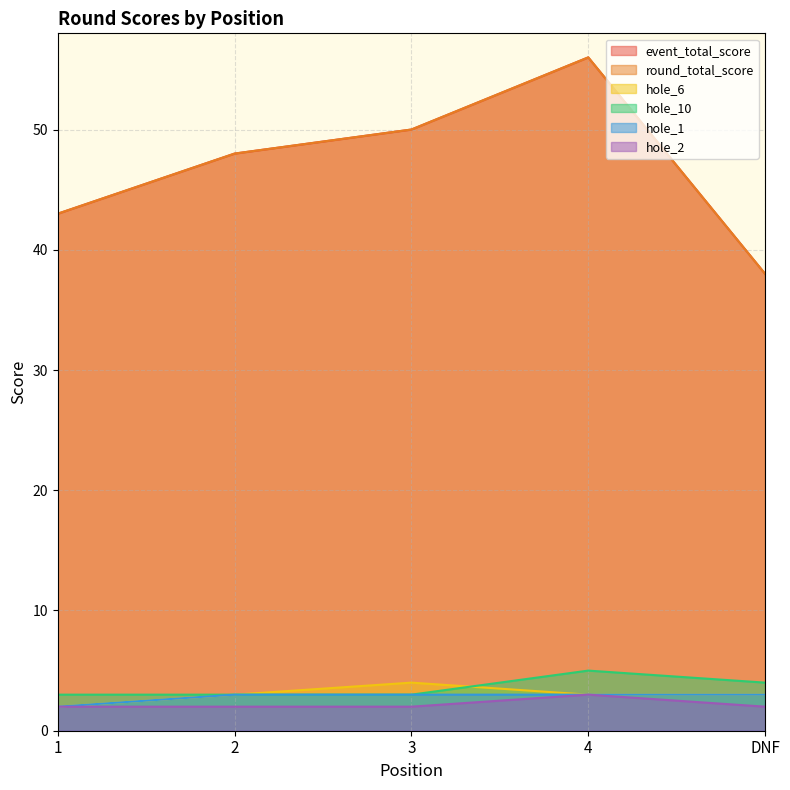

What is the sum of all hole_10 values?

18